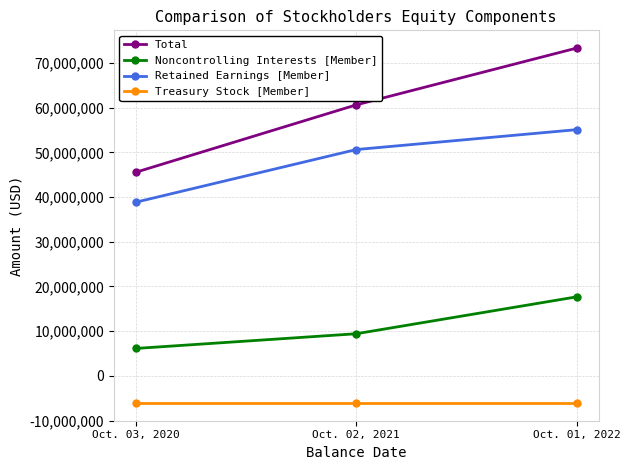

How many values in the Total series are below 60630000?

1